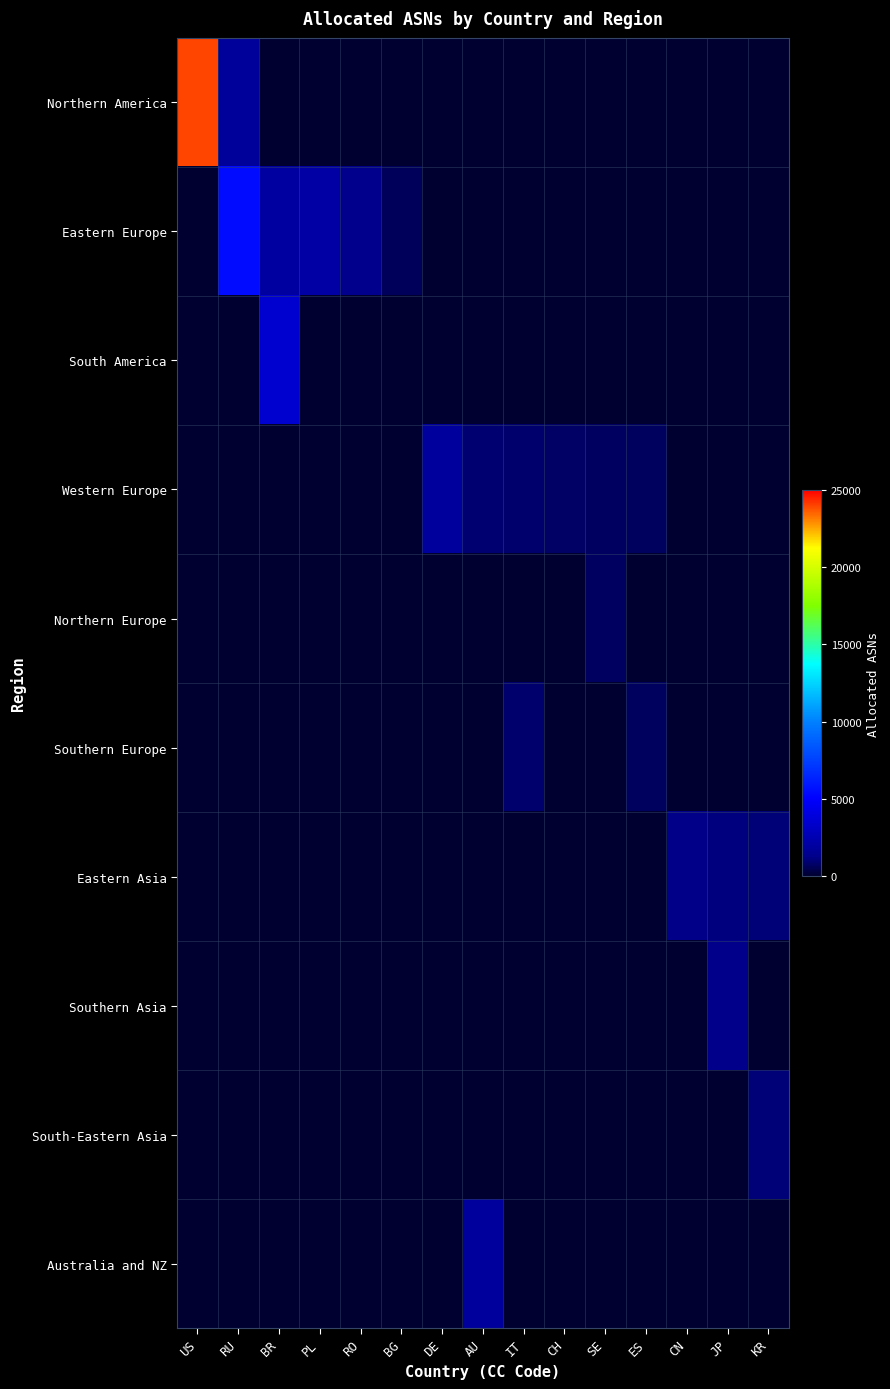

How many categories are shown in the chart?

15